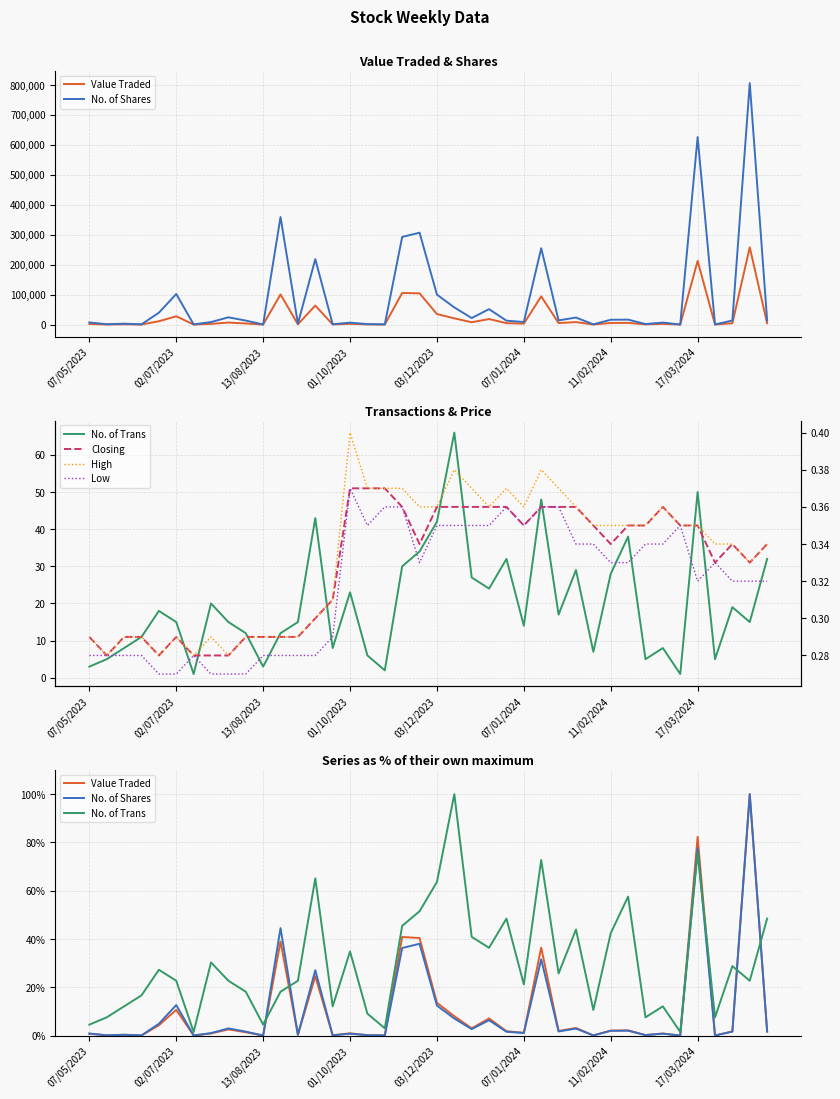

True or false: No. of Trans and Closing cross at least once.

False